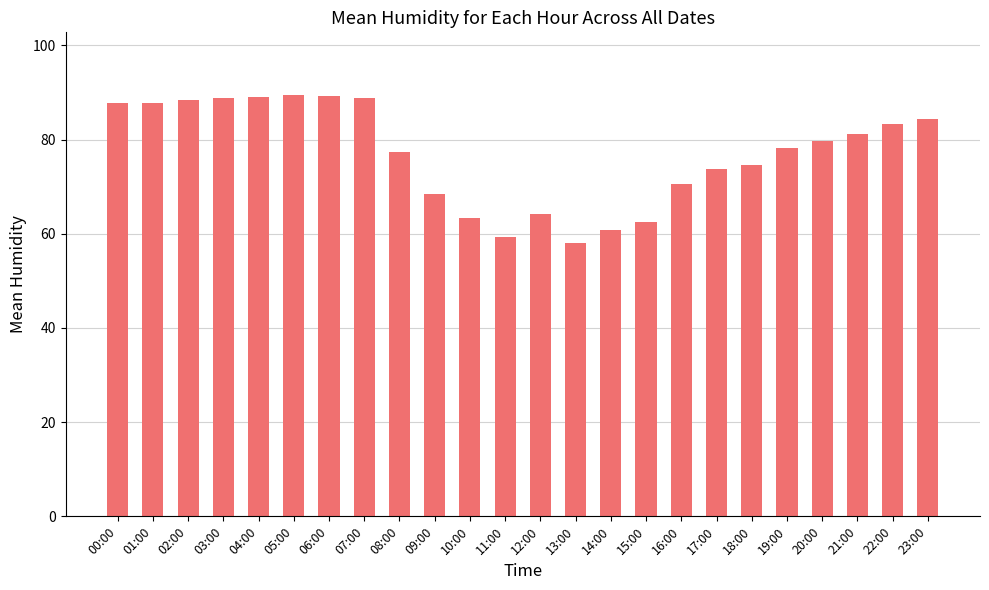

Read the value at 08:00.

77.5